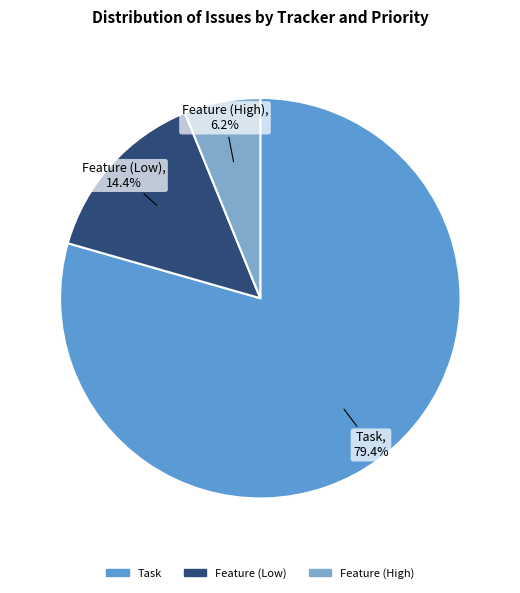

How many segments does this pie chart have?

3